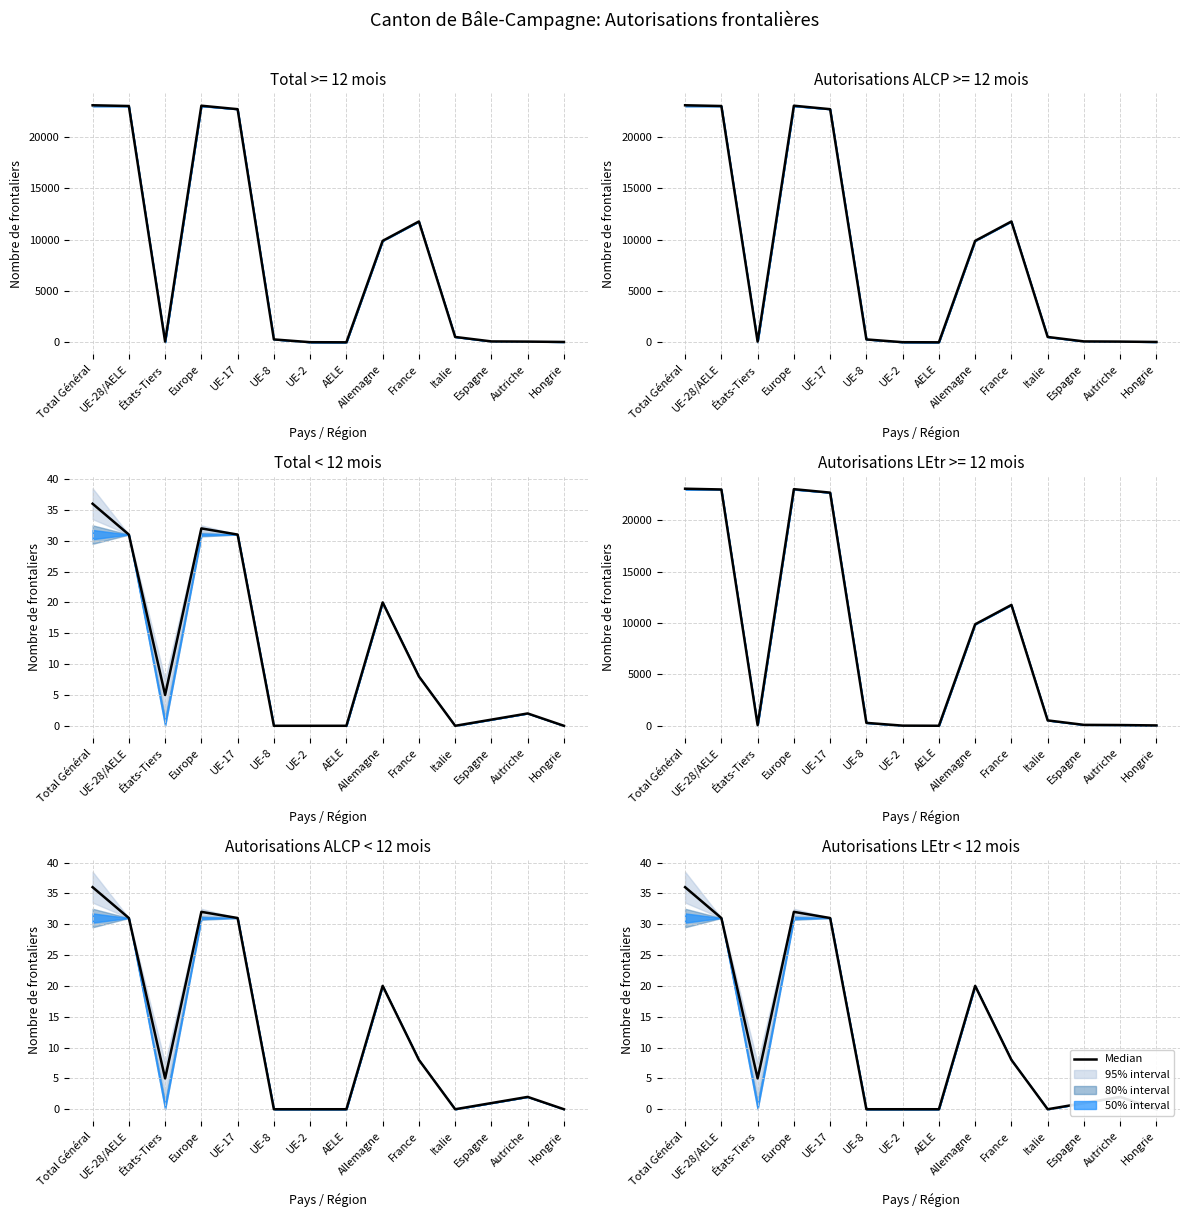

At which label is the value closest to 18?

Allemagne